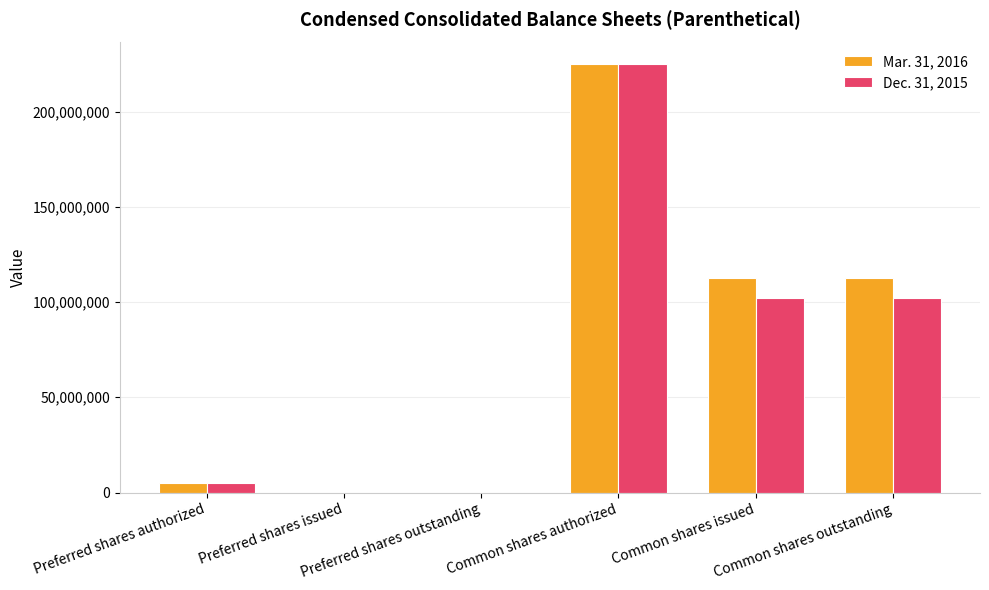

Does the chart contain stacked bars?

No